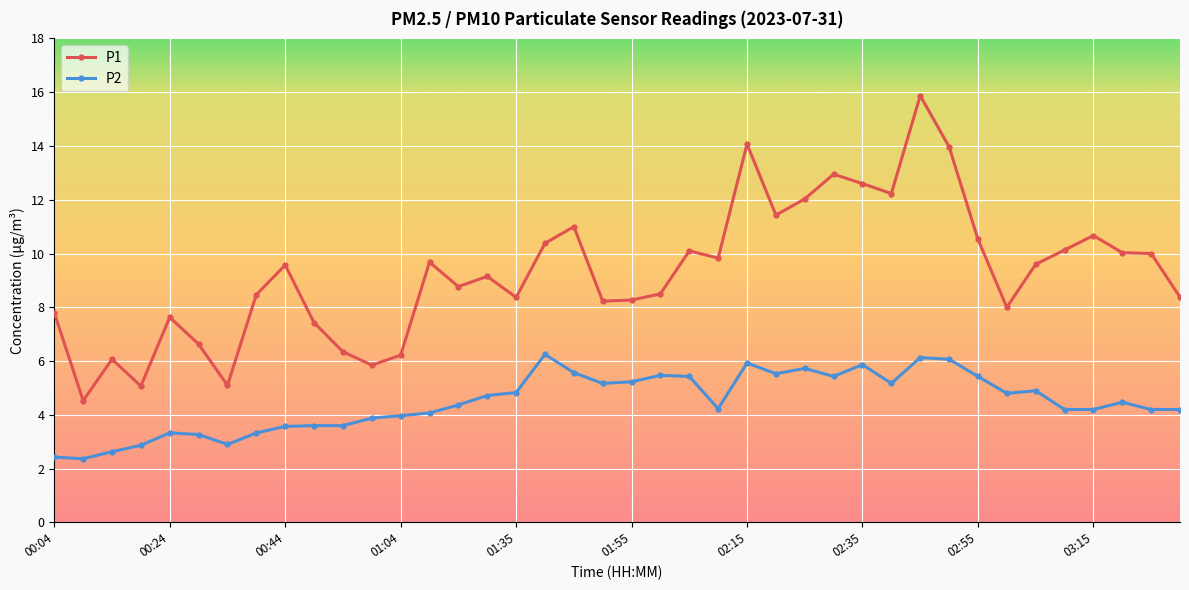

Which series has the largest total across all categories?

P1